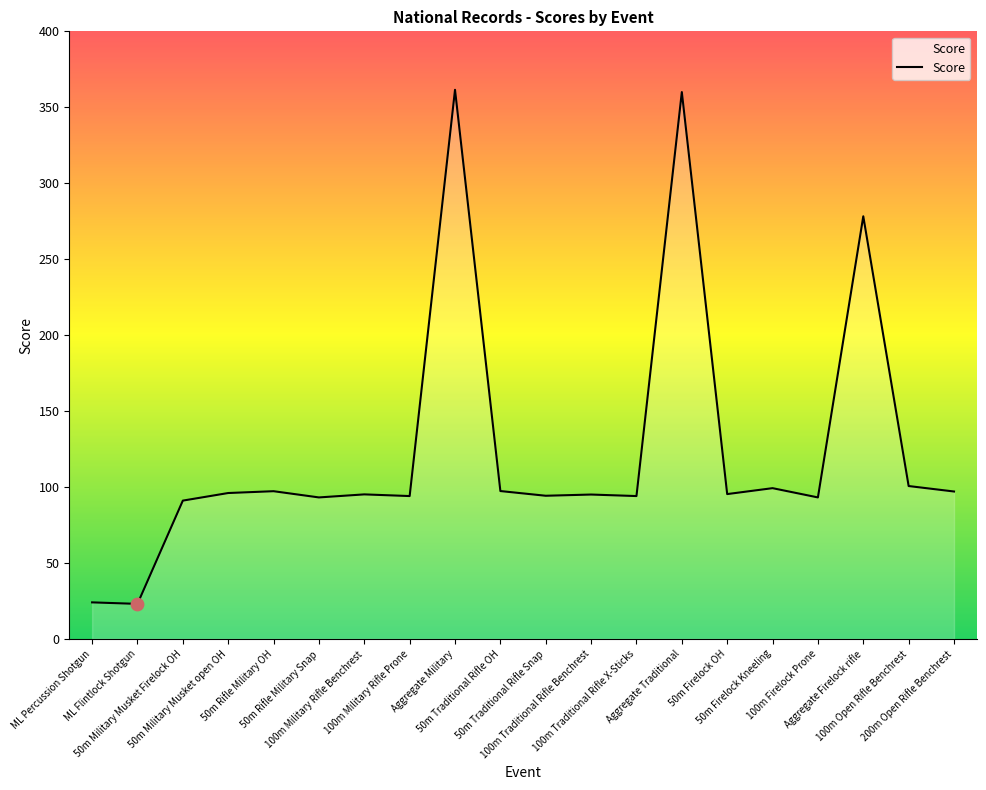

What is the change in value from 50m Rifle Military OH to 50m Traditional Rifle Snap?

-3.0